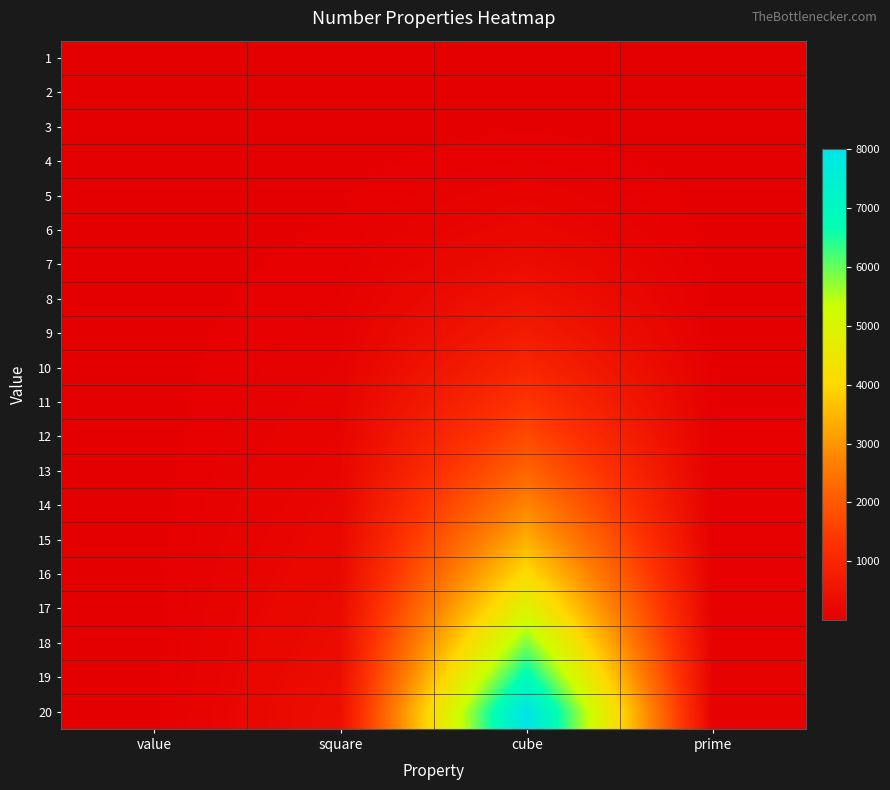

Reading left to right, transcribe all the data shown in this chart.

1: value=1	square=1	cube=1	prime=2
2: value=2	square=4	cube=8	prime=3
3: value=3	square=9	cube=27	prime=5
4: value=4	square=16	cube=64	prime=7
5: value=5	square=25	cube=125	prime=11
6: value=6	square=36	cube=216	prime=13
7: value=7	square=49	cube=343	prime=17
8: value=8	square=64	cube=512	prime=19
9: value=9	square=81	cube=729	prime=23
10: value=10	square=100	cube=1000	prime=29
11: value=11	square=121	cube=1331	prime=31
12: value=12	square=144	cube=1728	prime=37
13: value=13	square=169	cube=2197	prime=41
14: value=14	square=196	cube=2744	prime=43
15: value=15	square=225	cube=3375	prime=47
16: value=16	square=256	cube=4096	prime=53
17: value=17	square=289	cube=4913	prime=59
18: value=18	square=324	cube=5832	prime=61
19: value=19	square=361	cube=6859	prime=67
20: value=20	square=400	cube=8000	prime=71